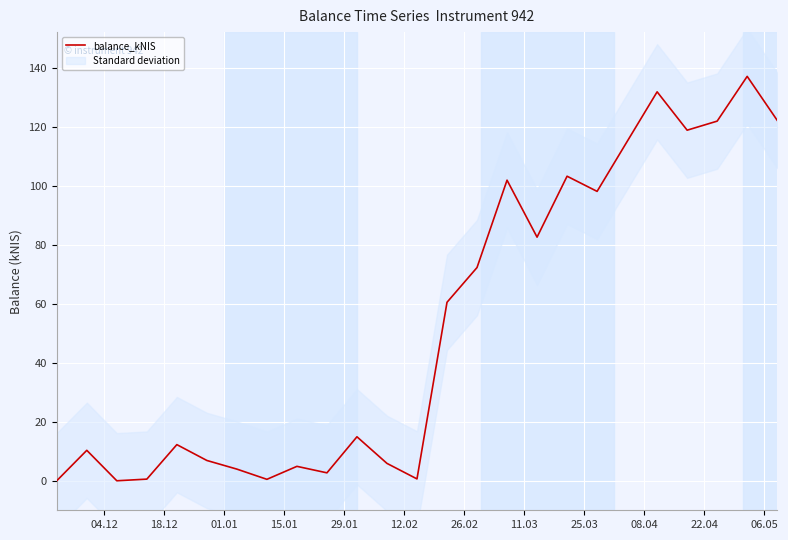

How many lines are shown in the chart?

1